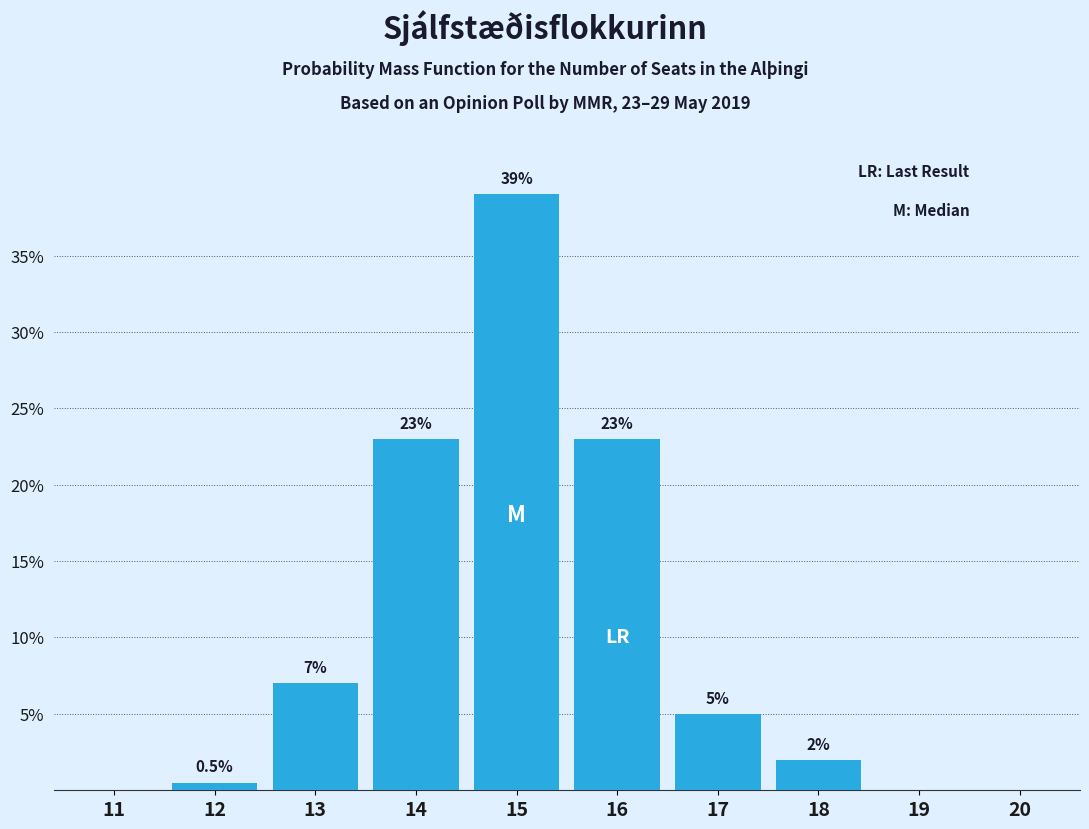

Reading right to left, what are all the values shown in this chart?

20=0.0	19=0.0	18=2.0	17=5.0	16=23.0	15=39.0	14=23.0	13=7.0	12=0.5	11=0.0